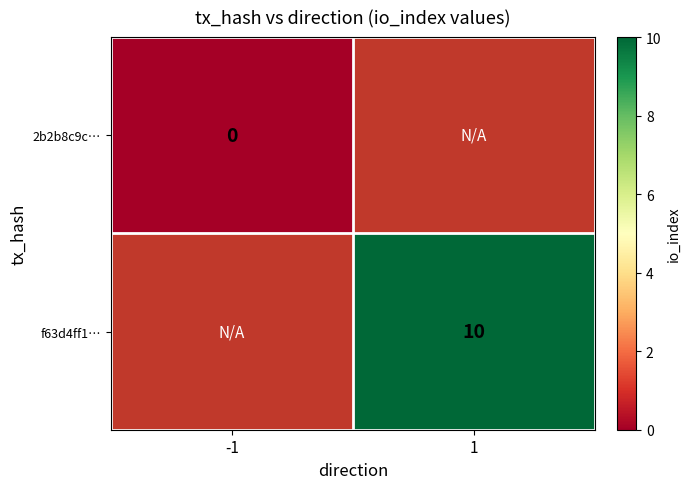

True or false: f63d4ff1… has a value of 2 at 1.

False